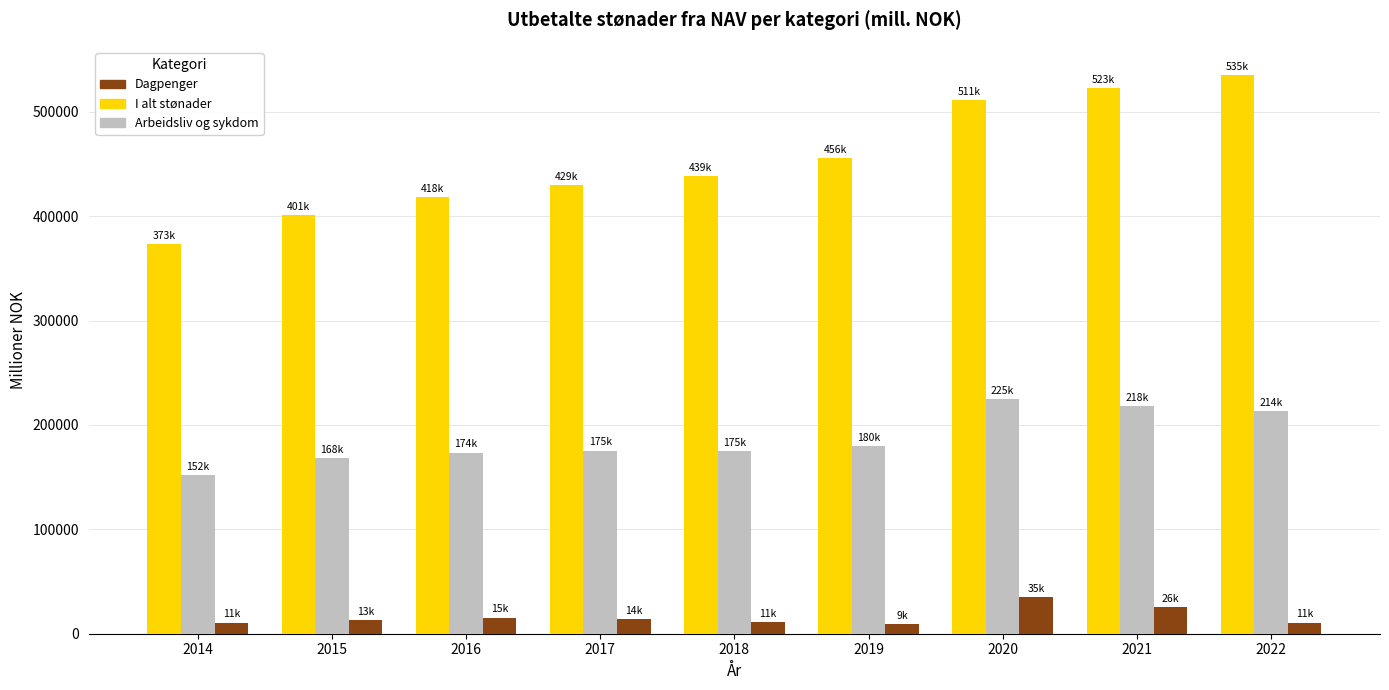

What is the maximum value shown in the chart?

535460.6